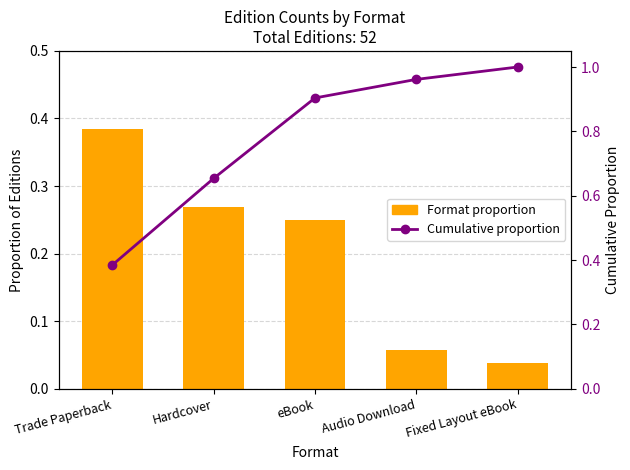

Between eBook and Audio Download, which is larger?

eBook